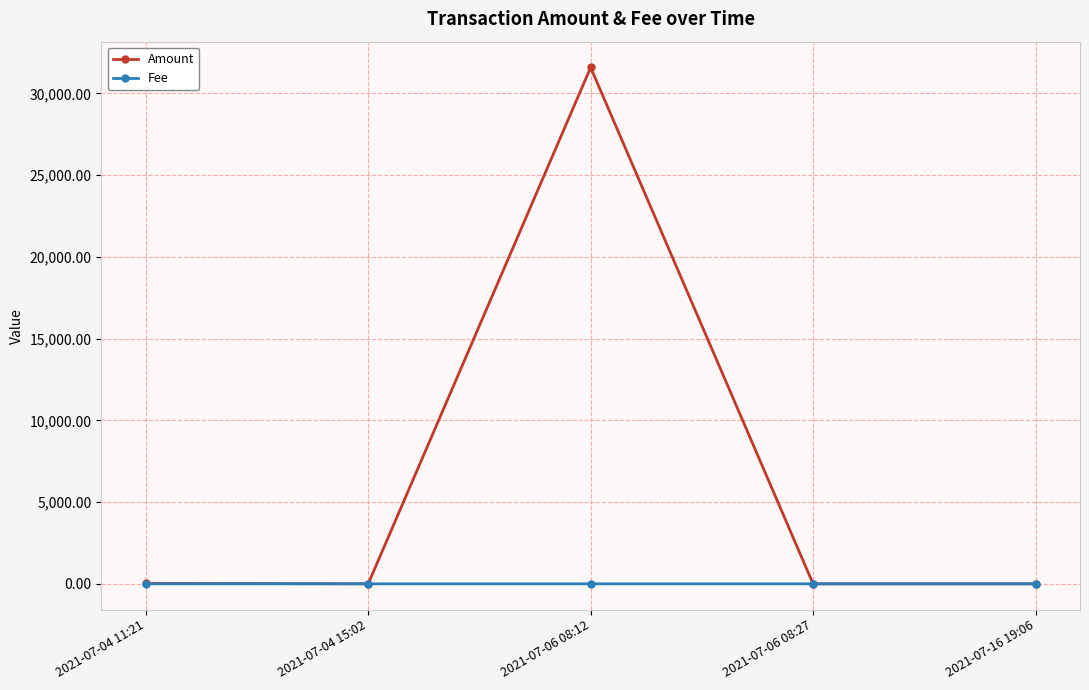

Which series has the widest spread of values?

Amount